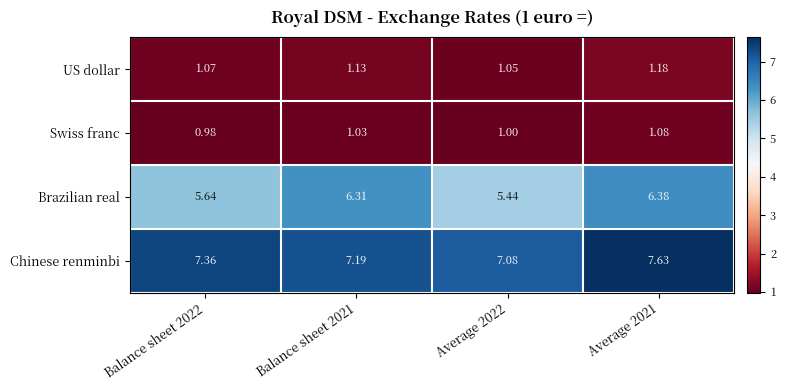

How many distinct data groups are displayed?

4